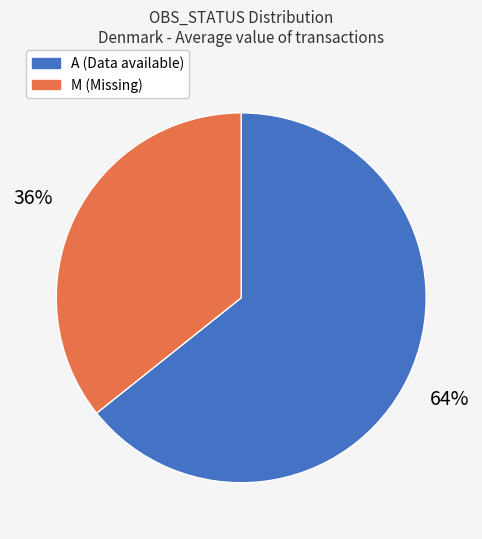

To the nearest percent, what portion does M (Missing) represent?

36%